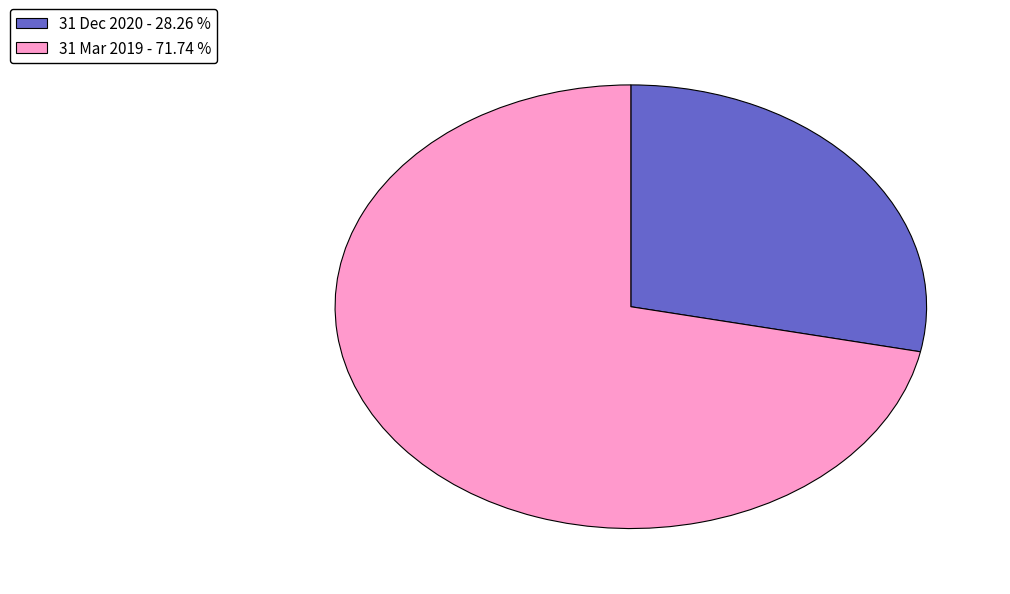

Rank the categories by value from highest to lowest.

31 Mar 2019, 31 Dec 2020